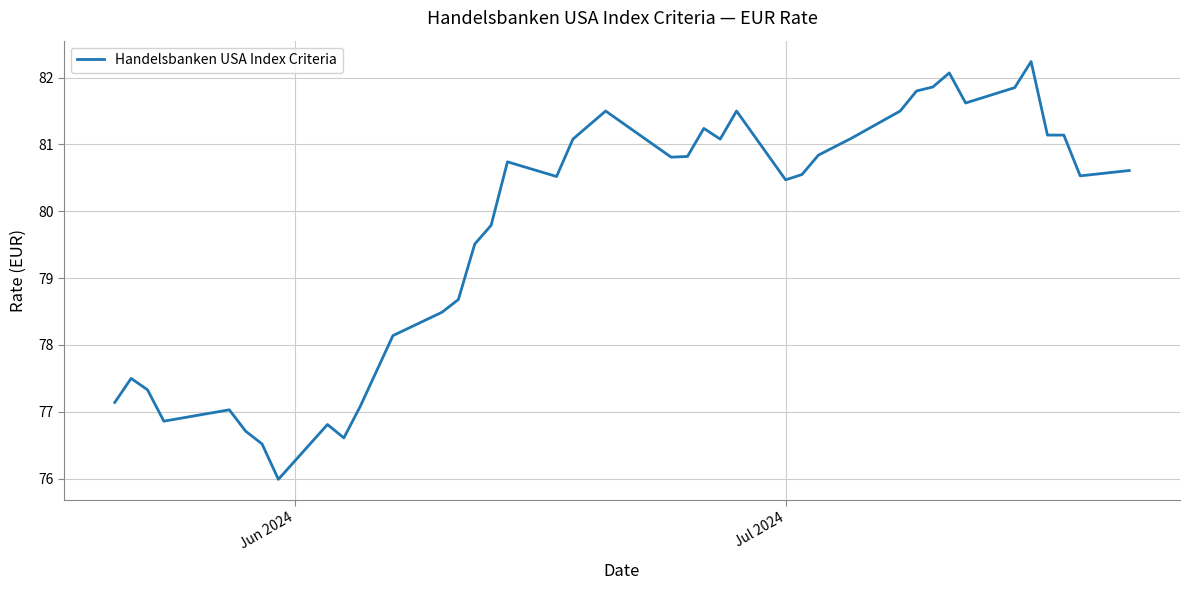

What is the smallest value displayed?

76.0